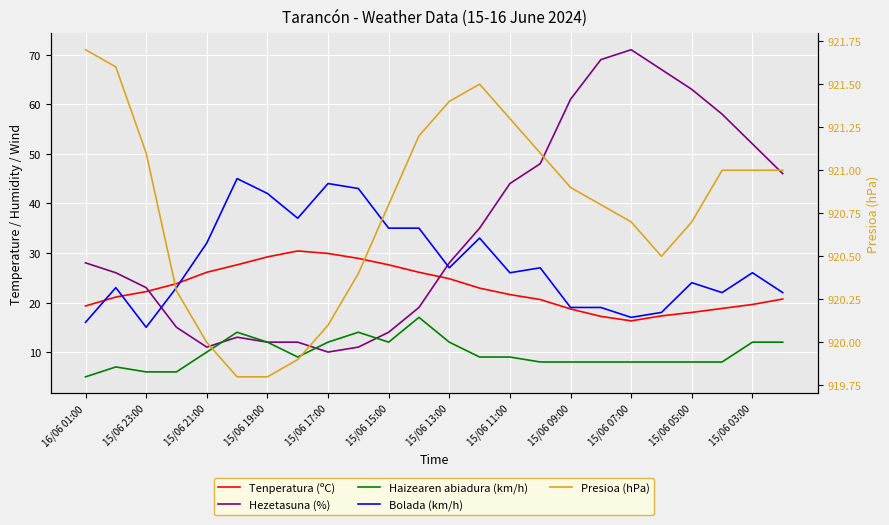

At which category is the sum across all series the highest?

17